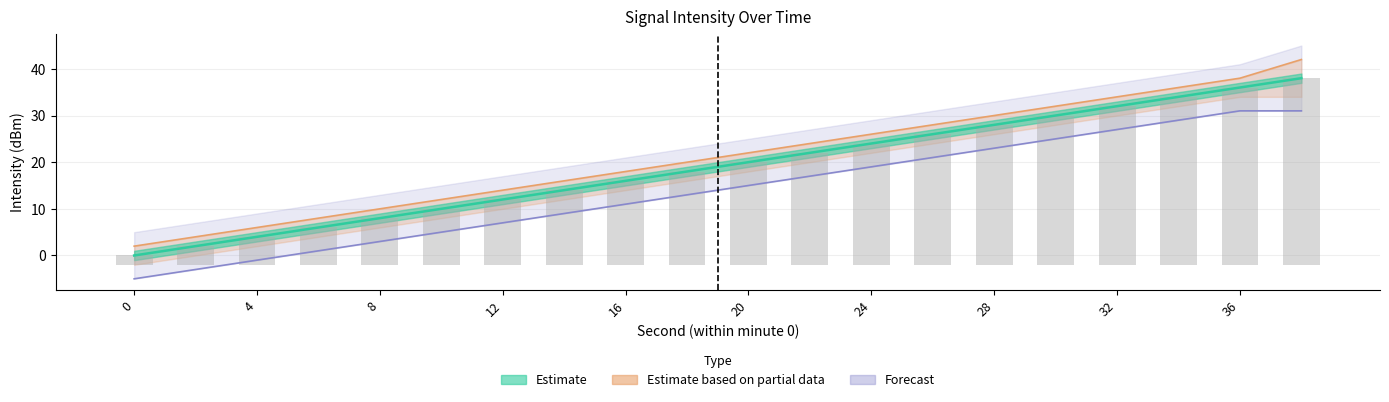

How many data points does each series have?

20